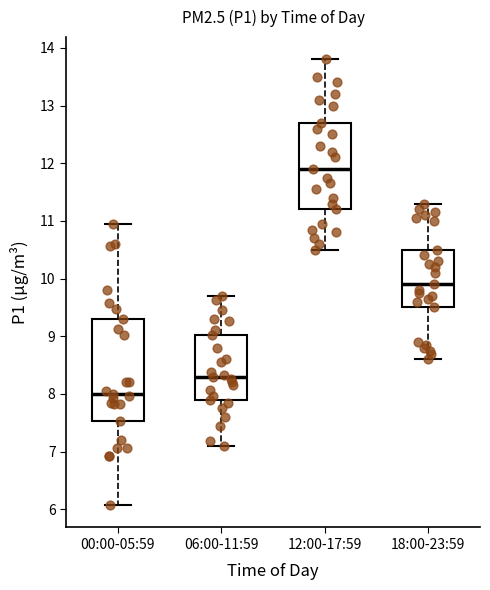

Reading left to right, read every box against the y-axis: the position of its median line, the range the box covers, and the ends of its whiskers. The values are not printed on the chart, so give them approximately, as read against the axis.

00:00-05:59: median 8.0, box 7.5 to 9.3, whiskers 6.1 to 11.0
06:00-11:59: median 8.3, box 7.9 to 9.0, whiskers 7.1 to 9.7
12:00-17:59: median 11.9, box 11.2 to 12.7, whiskers 10.5 to 13.8
18:00-23:59: median 9.9, box 9.5 to 10.5, whiskers 8.6 to 11.3